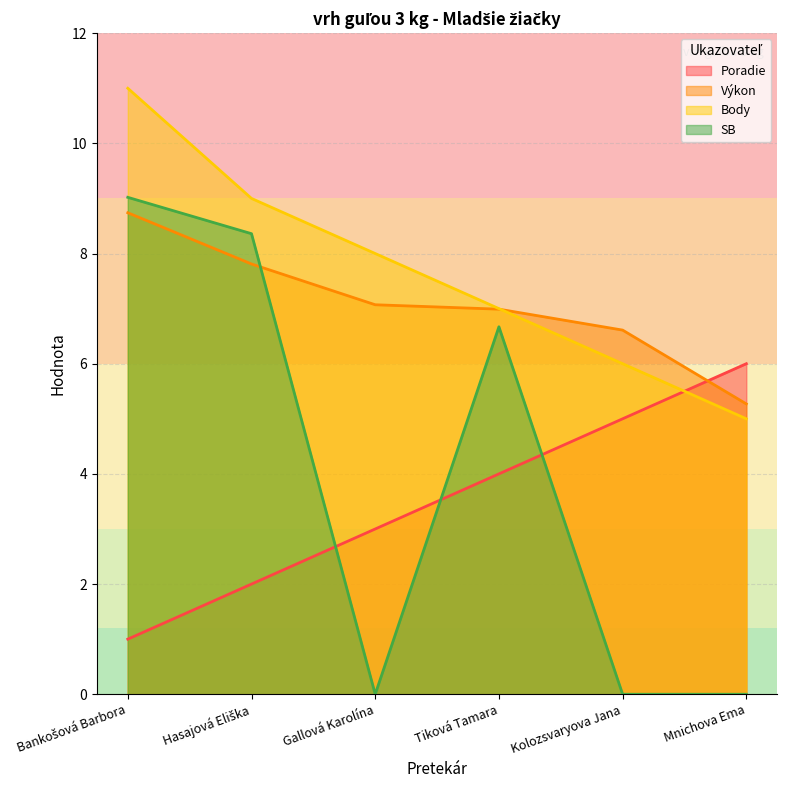

True or false: Body has more than 2 points higher than both neighbors.

False